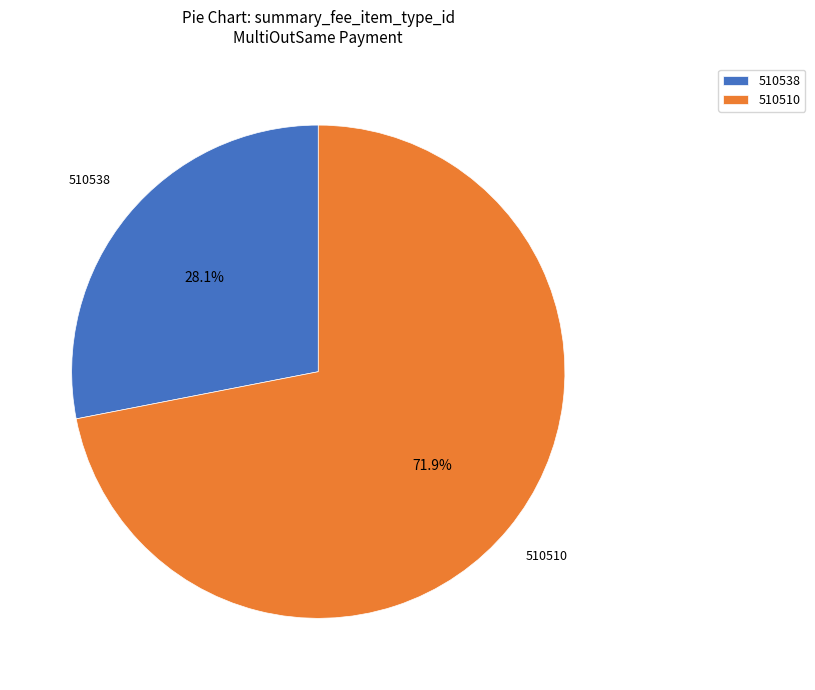

To the nearest percent, what is the difference between the largest and smallest slice percentages?

44%